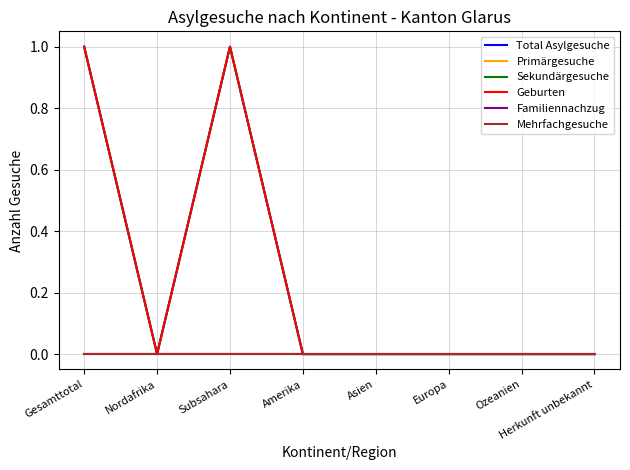

Reading right to left, extract all data points from this chart.

Total Asylgesuche: Herkunft unbekannt=0	Ozeanien=0	Europa=0	Asien=0	Amerika=0	Subsahara=1	Nordafrika=0	Gesamttotal=1
Primärgesuche: Herkunft unbekannt=0	Ozeanien=0	Europa=0	Asien=0	Amerika=0	Subsahara=0	Nordafrika=0	Gesamttotal=0
Sekundärgesuche: Herkunft unbekannt=0	Ozeanien=0	Europa=0	Asien=0	Amerika=0	Subsahara=1	Nordafrika=0	Gesamttotal=1
Geburten: Herkunft unbekannt=0	Ozeanien=0	Europa=0	Asien=0	Amerika=0	Subsahara=1	Nordafrika=0	Gesamttotal=1
Familiennachzug: Herkunft unbekannt=0	Ozeanien=0	Europa=0	Asien=0	Amerika=0	Subsahara=0	Nordafrika=0	Gesamttotal=0
Mehrfachgesuche: Herkunft unbekannt=0	Ozeanien=0	Europa=0	Asien=0	Amerika=0	Subsahara=0	Nordafrika=0	Gesamttotal=0